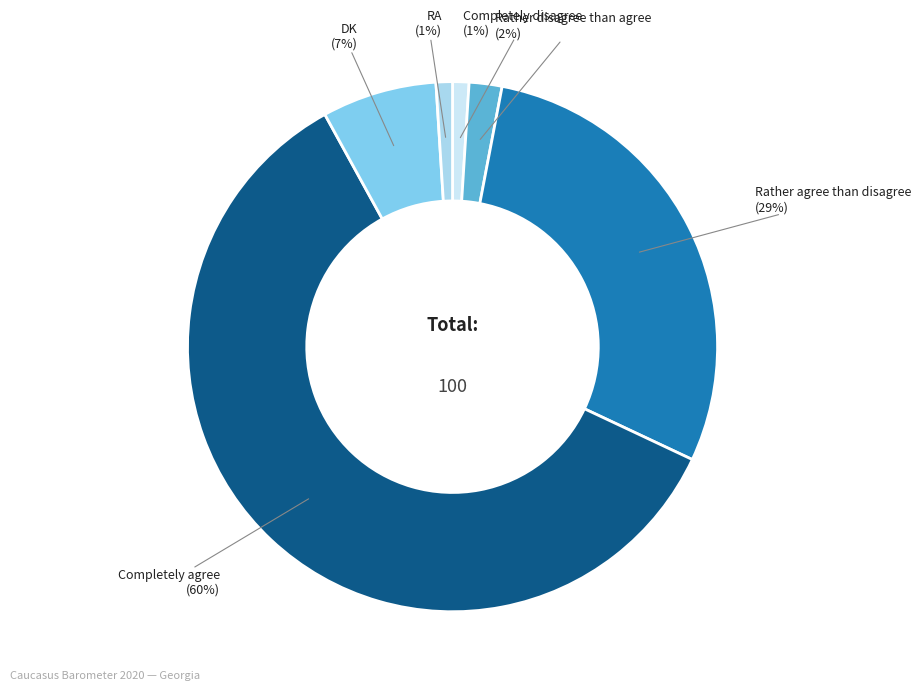

To the nearest percent, what portion does DK represent?

7%